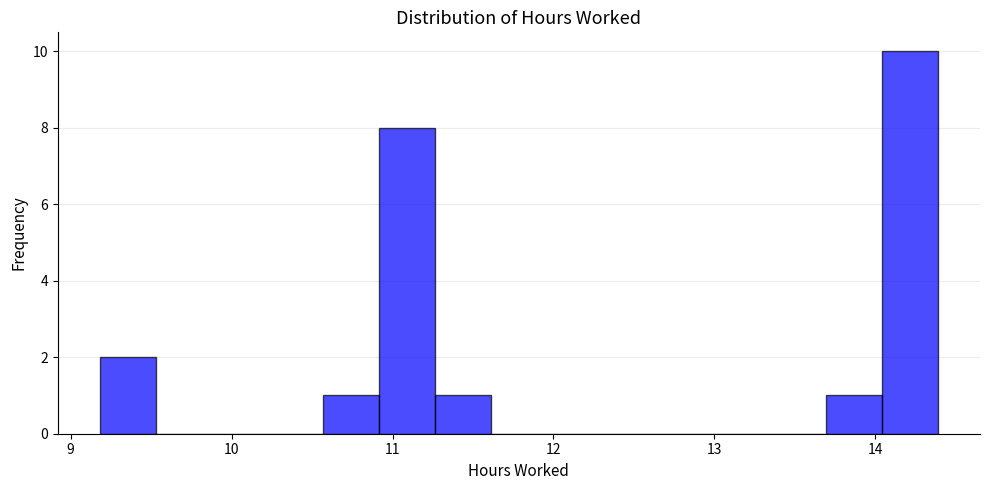

Around what value on the x-axis is the tallest bar? Give the approximate position of its centre, as read against the axis.

14.2